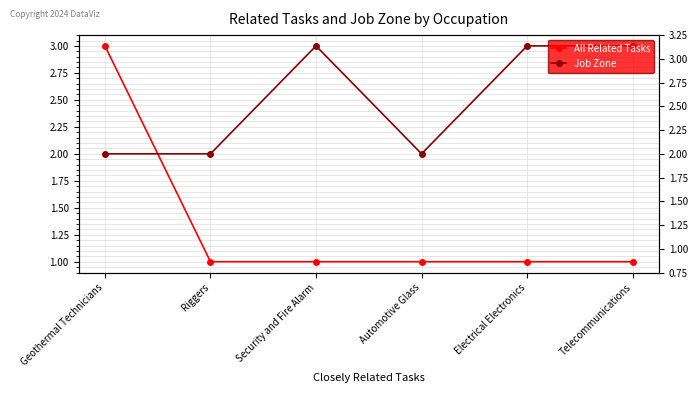

Reading left to right, what are all the values shown in this chart?

All Related Tasks: 3	1	1	1	1	1
Job Zone: 2	2	3	2	3	3